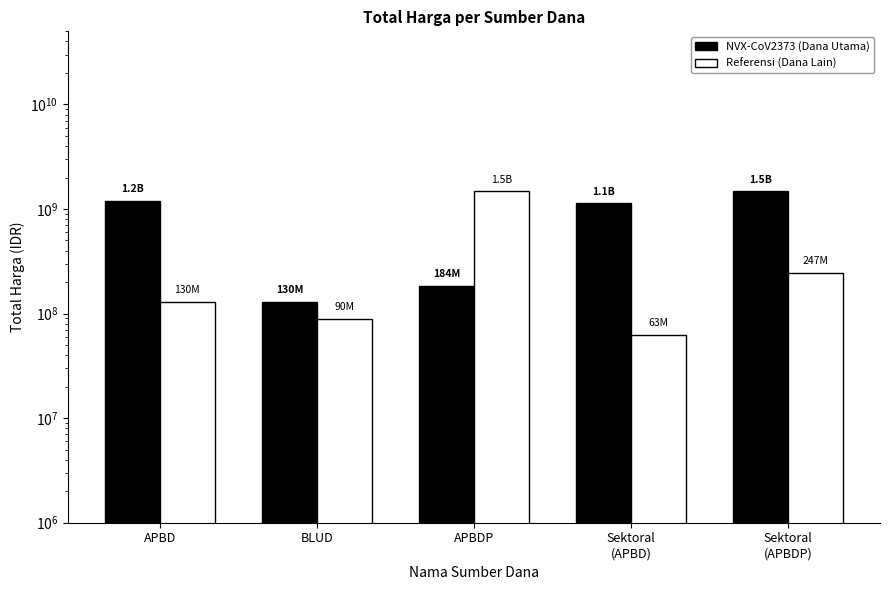

What is the average value of the NVX-CoV2373 (Dana Utama) series?

828745835